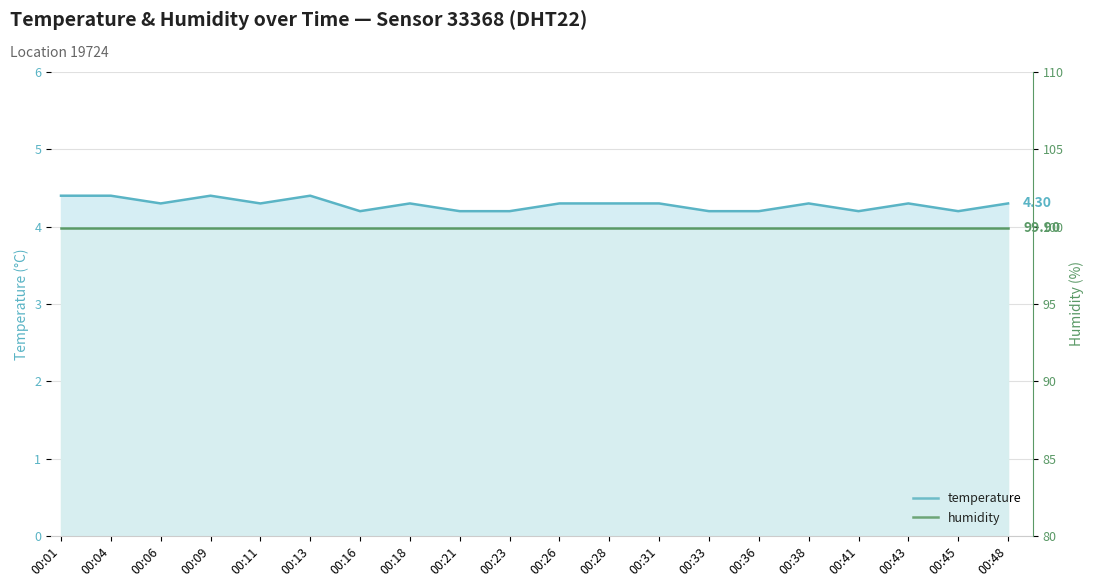

How many lines are shown in the chart?

2